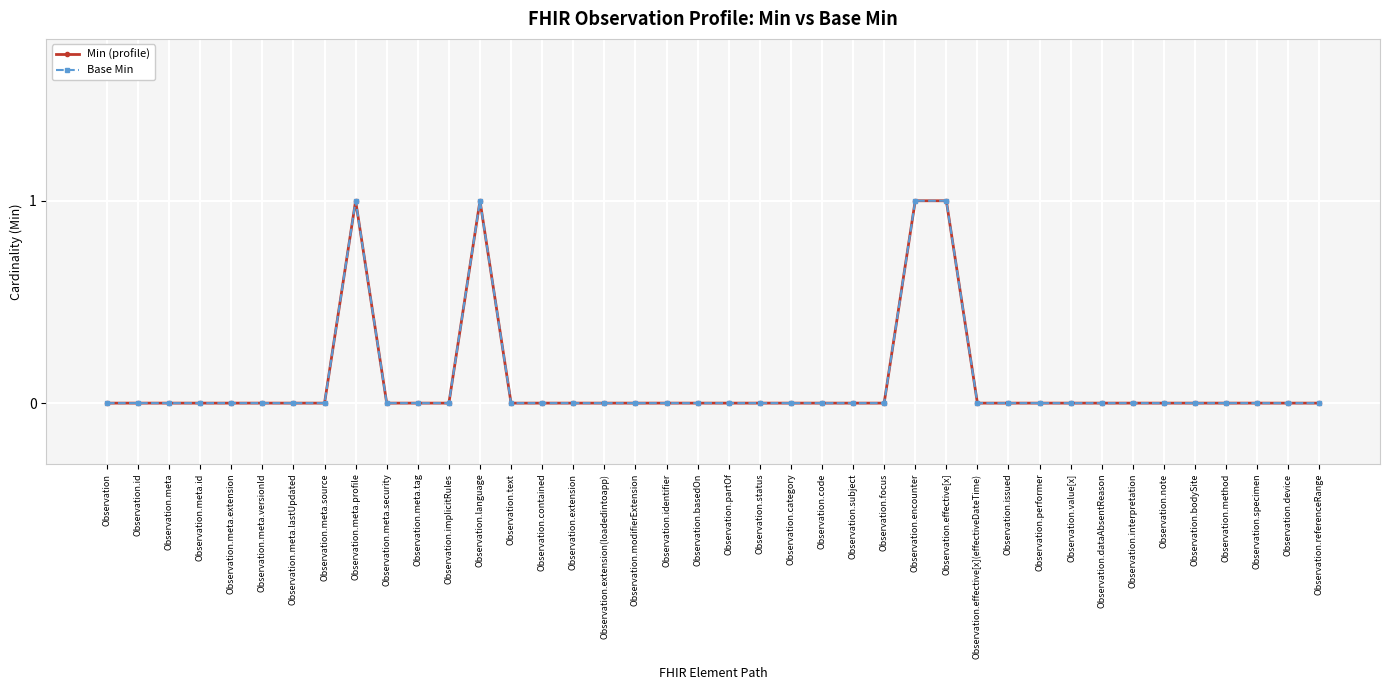

Between Observation.id and Observation.contained, which is larger?

Observation.id